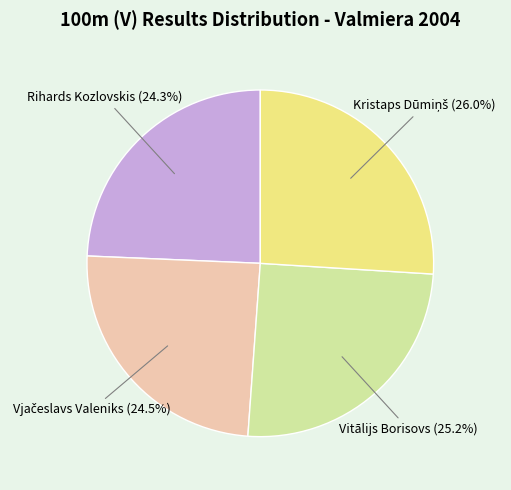

Does any single category account for the majority?

No